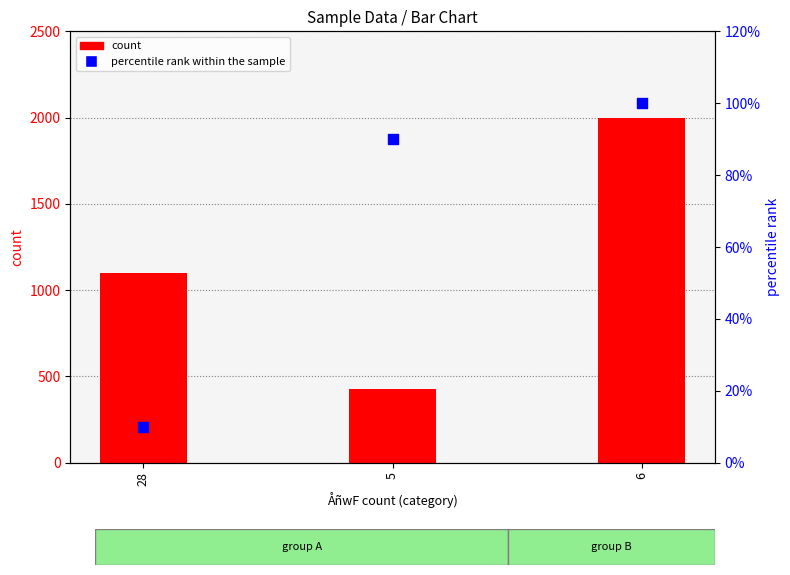

Which series has the largest total across all categories?

count